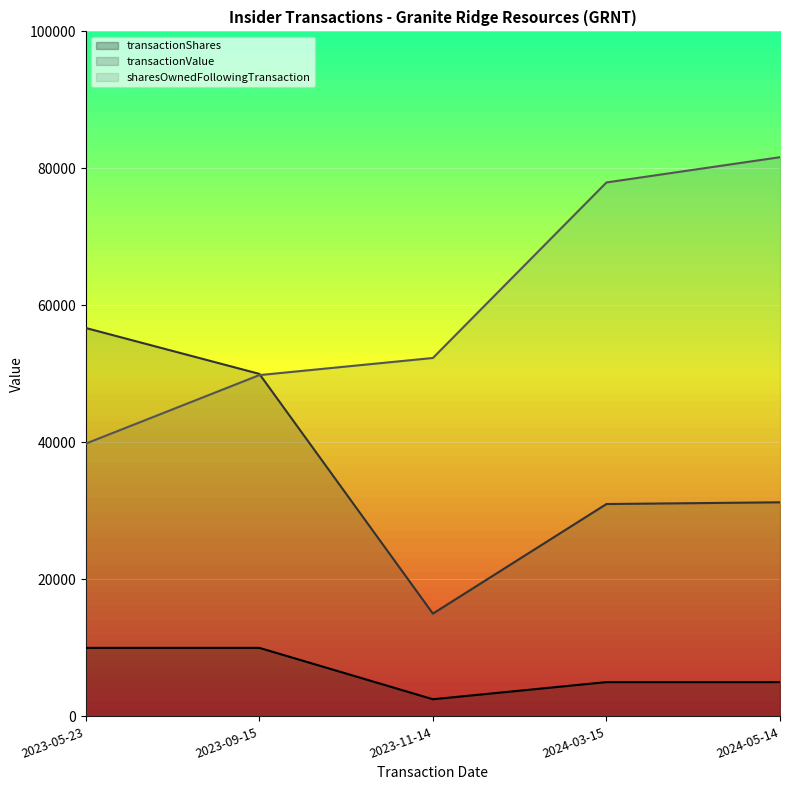

What is the greatest value displayed?

81633